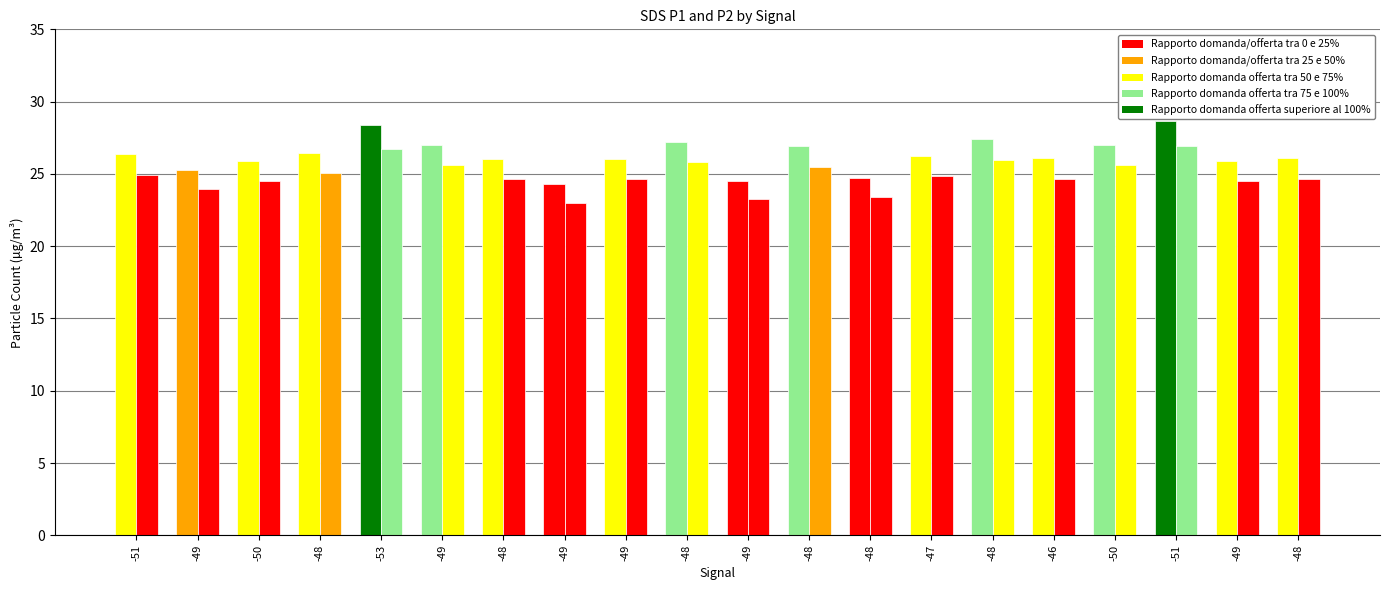

How many data points does each series have?

20